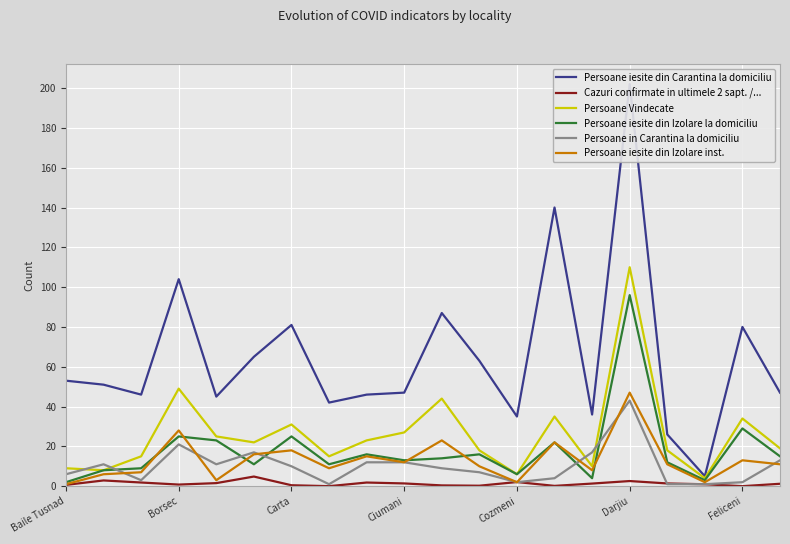

The value of Persoane Vindecate at Cozmeni is 6.0. True or false?

True